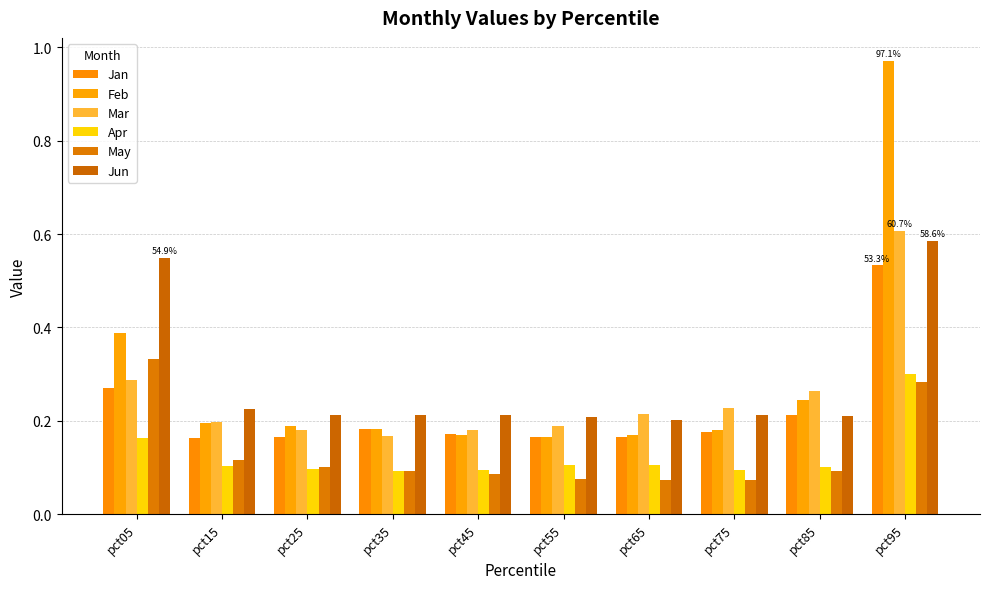

Count the Mar values in the range 0 to 1.

10